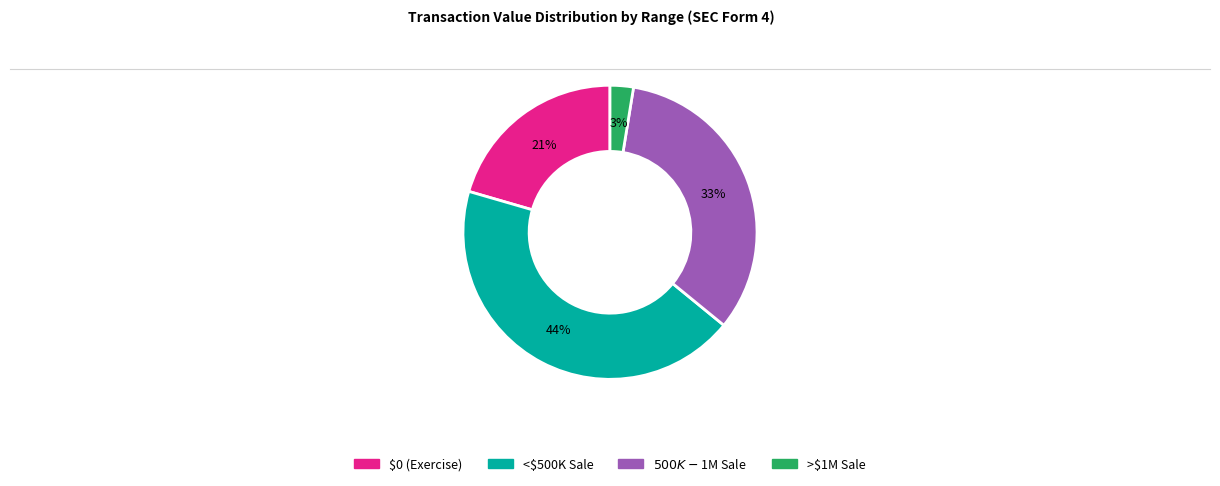

To the nearest percent, what is the average slice percentage?

25%